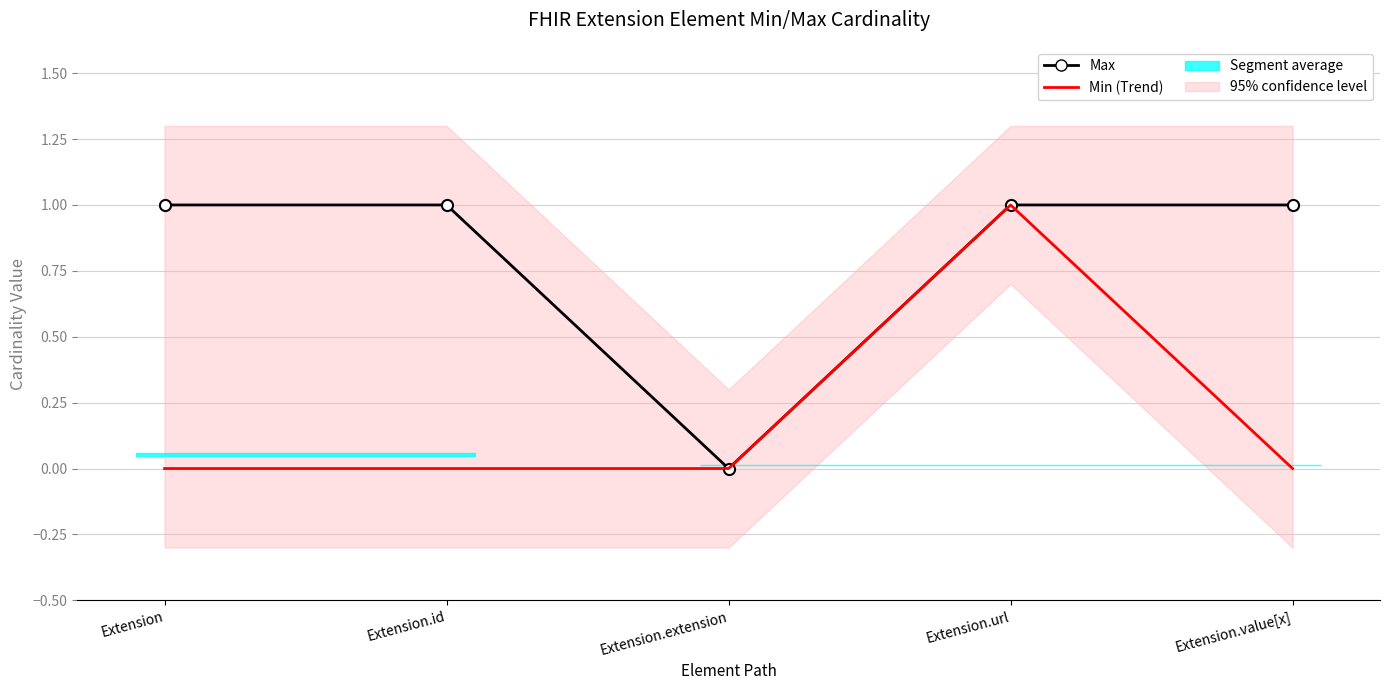

True or false: Max and Min (Trend) intersect in this chart.

False